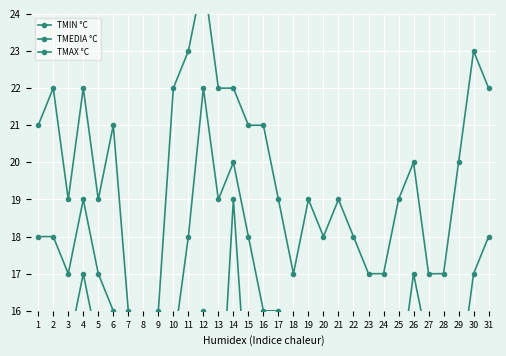

The value of TMEDIA °C at 14 is 20. True or false?

True